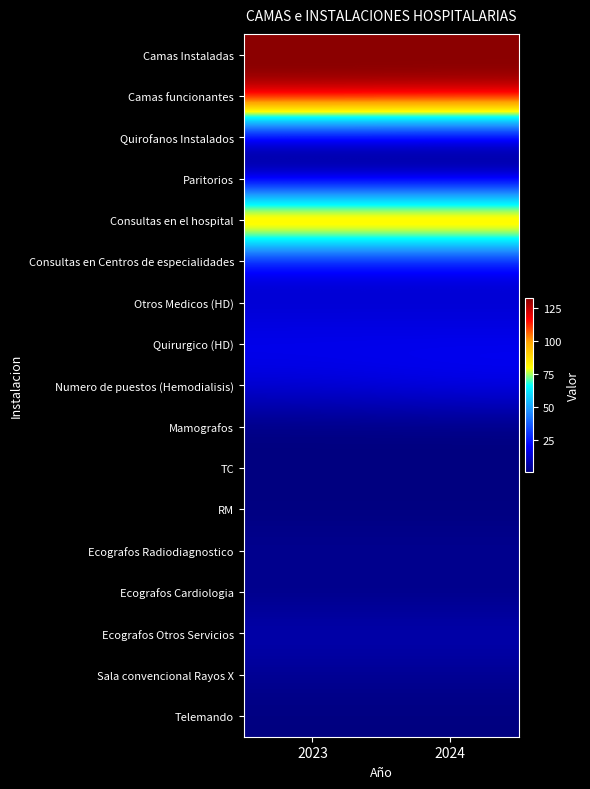

Reading left to right, transcribe all the data shown in this chart.

Camas Instaladas: 2023=132	2024=132
Camas funcionantes: 2023=132	2024=131
Quirofanos Instalados: 2023=5	2024=5
Paritorios: 2023=3	2024=3
Consultas en el hospital: 2023=115	2024=115
Consultas en Centros de especialidades: 2023=16	2024=16
Otros Medicos (HD): 2023=13	2024=13
Quirurgico (HD): 2023=19	2024=19
Numero de puestos (Hemodialisis): 2023=15	2024=18
Mamografos: 2023=1	2024=1
TC: 2023=1	2024=1
RM: 2023=1	2024=1
Ecografos Radiodiagnostico: 2023=4	2024=4
Ecografos Cardiologia: 2023=2	2024=2
Ecografos Otros Servicios: 2023=9	2024=9
Sala convencional Rayos X: 2023=4	2024=4
Telemando: 2023=1	2024=1